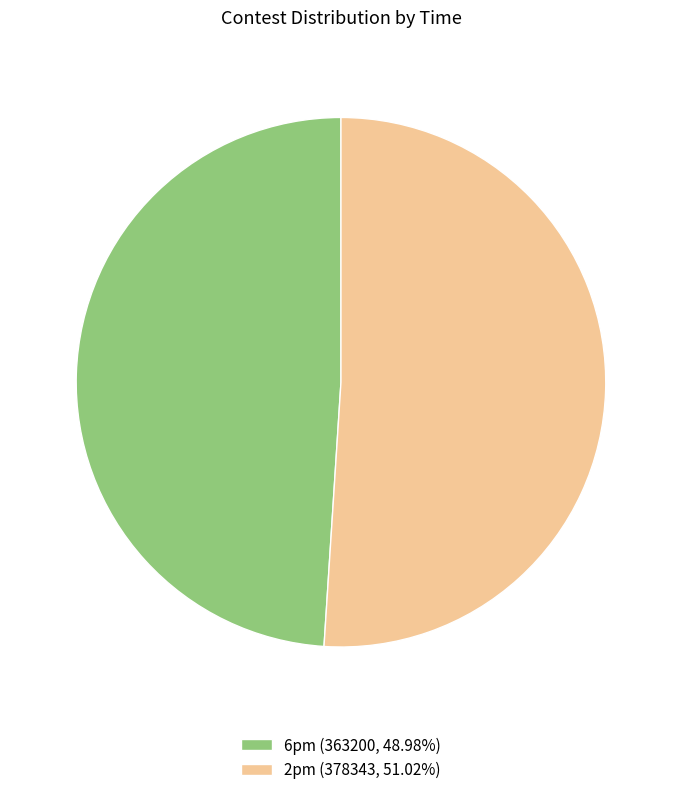

Does 2pm represent more than half of the total?

Yes